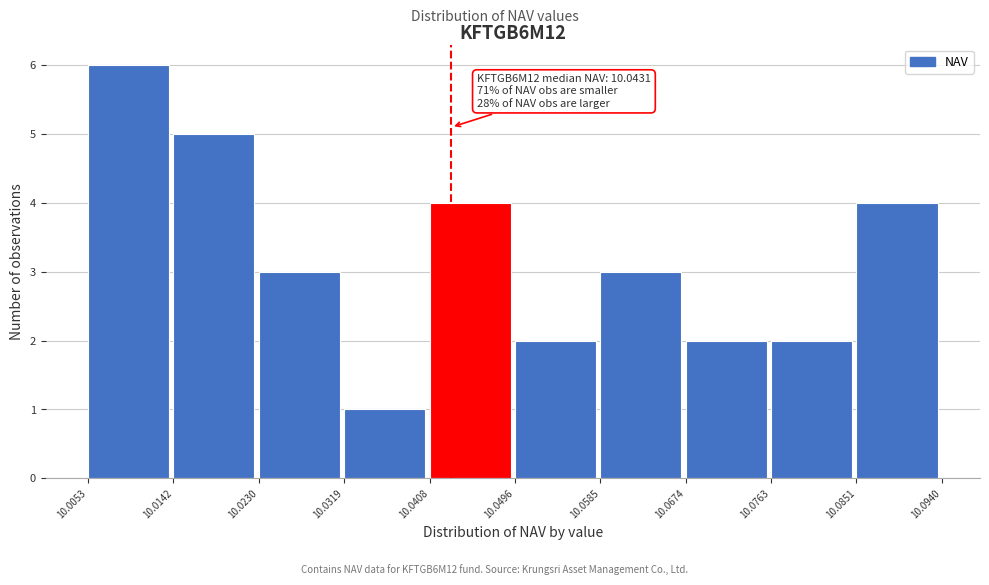

Which range on the x-axis has the tallest bar?

10.0053 to 10.0142